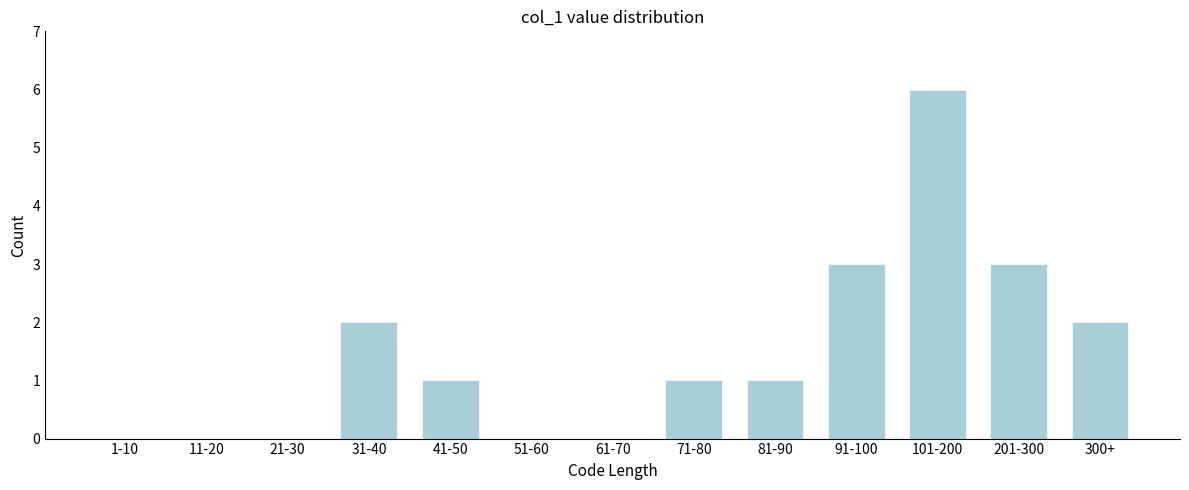

Reading left to right, list all the values displayed in this chart.

1-10=0	11-20=0	21-30=0	31-40=2	41-50=1	51-60=0	61-70=0	71-80=1	81-90=1	91-100=3	101-200=6	201-300=3	300+=2